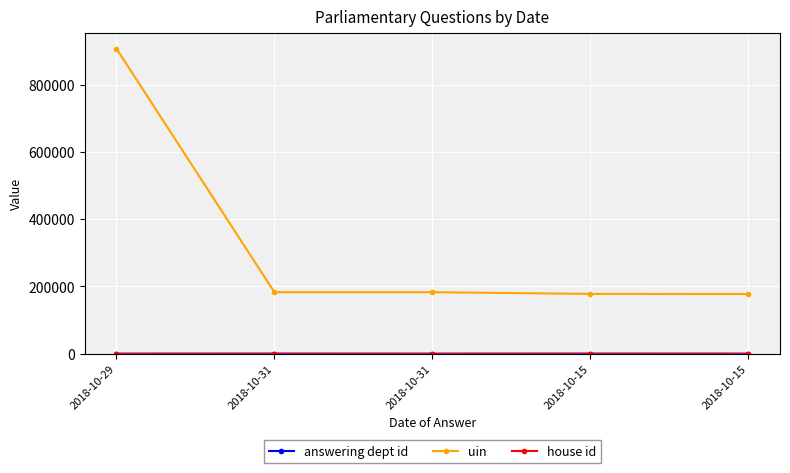

True or false: uin and answering dept id intersect in this chart.

False